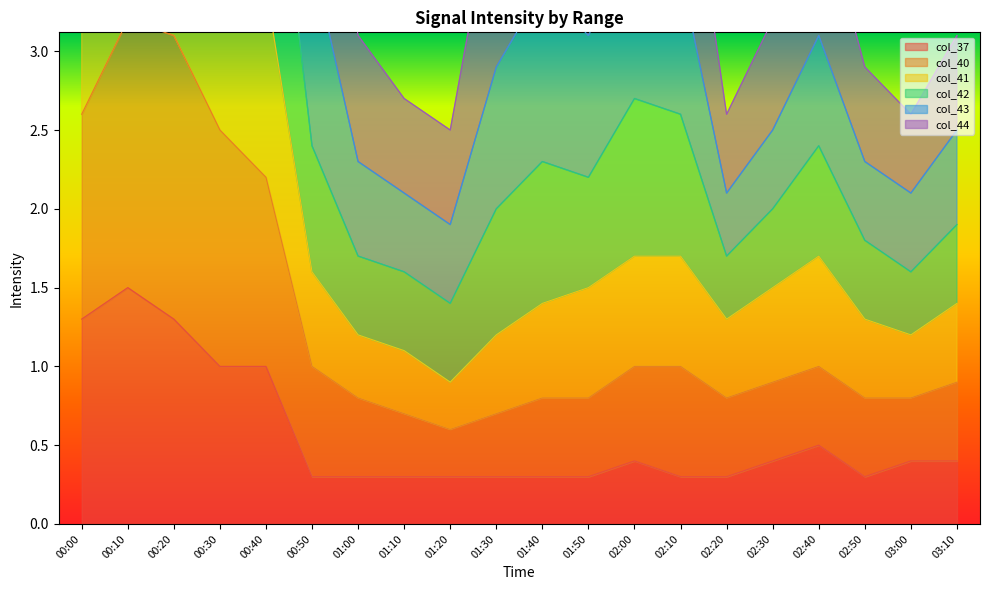

At which label does col_37 reach its peak?

00:10